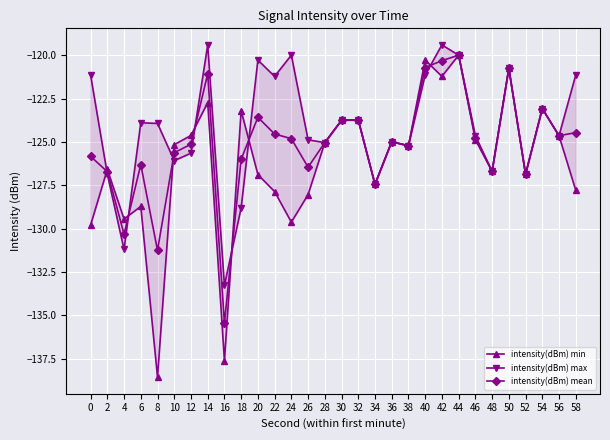

How many interior local valleys does the intensity(dBm) max series have?

10